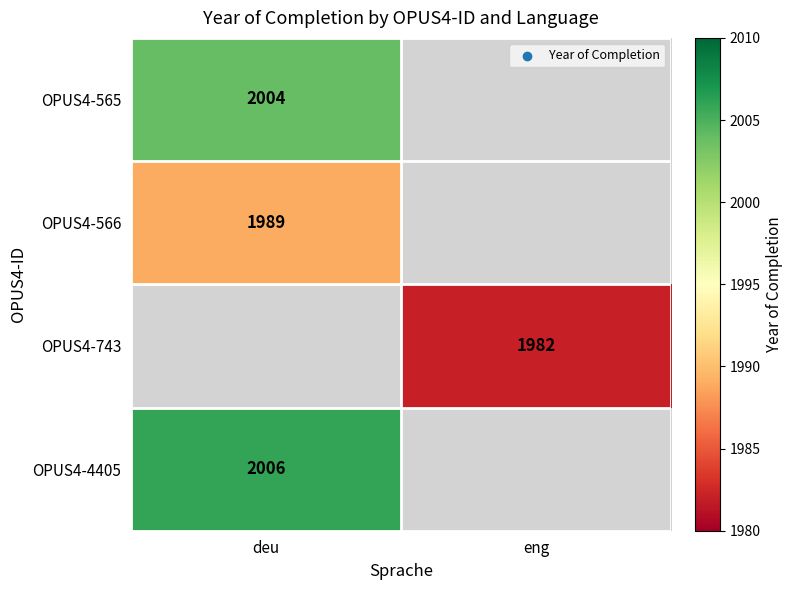

True or false: OPUS4-743 has a value of 1982 at eng.

True